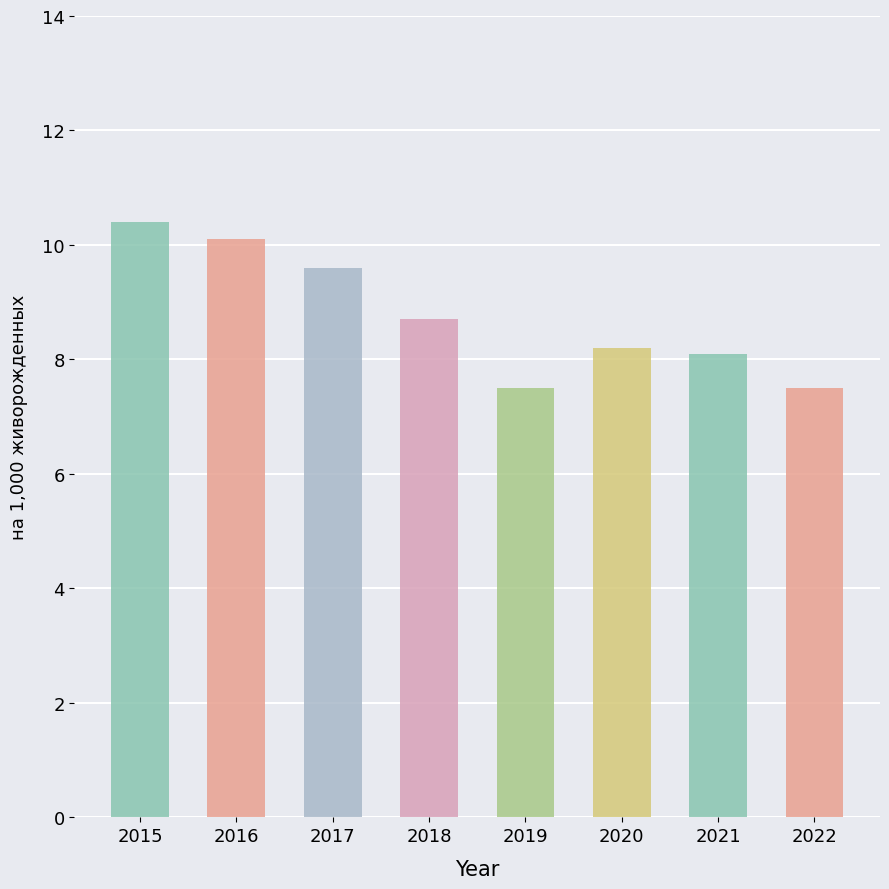

Reading left to right, transcribe all the data shown in this chart.

2015=10.4	2016=10.1	2017=9.6	2018=8.7	2019=7.5	2020=8.2	2021=8.1	2022=7.5